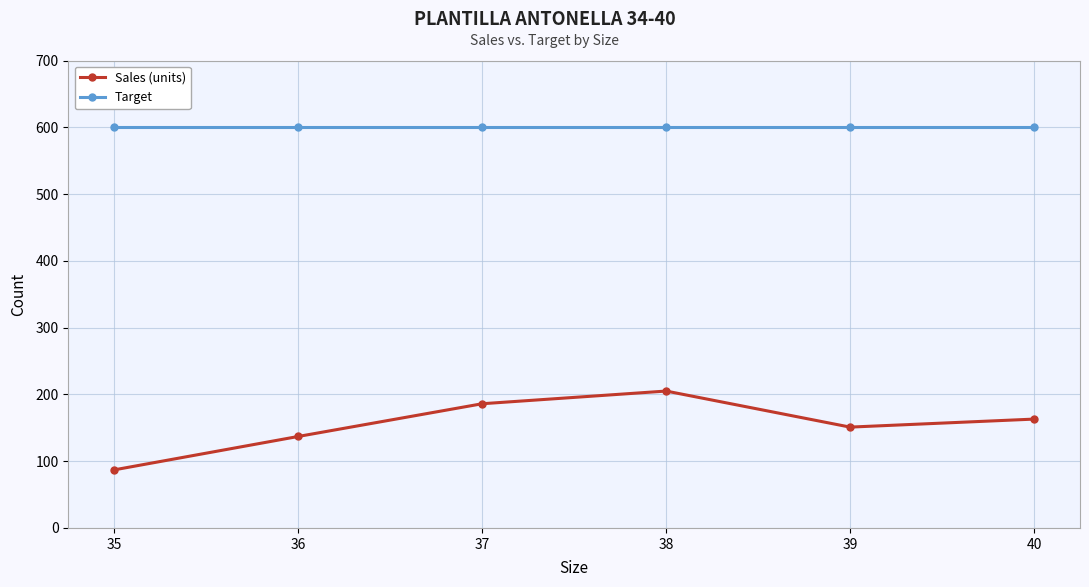

Reading left to right, extract all data points from this chart.

Sales (units): 35=87	36=137	37=186	38=205	39=151	40=163
Target: 35=600	36=600	37=600	38=600	39=600	40=600